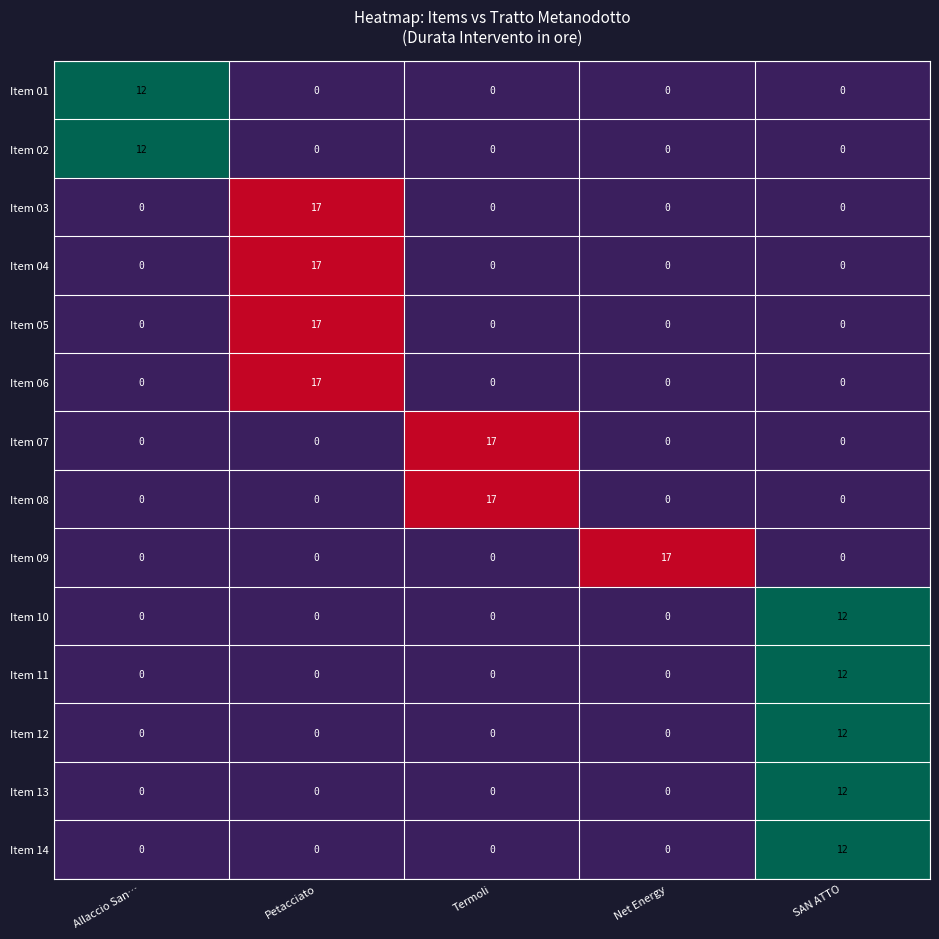

The value of Item 14 at SAN ATTO is 5. True or false?

False